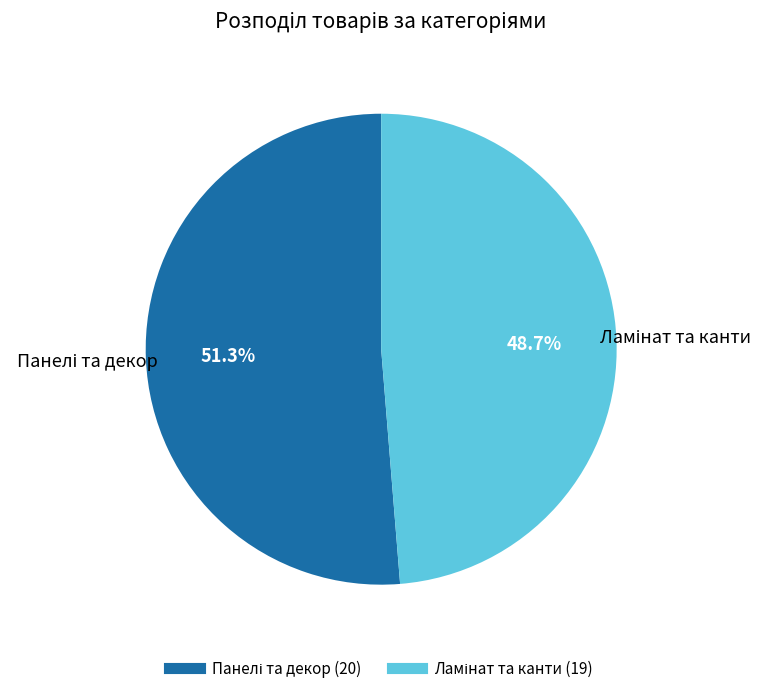

Is there a majority slice in this chart?

Yes